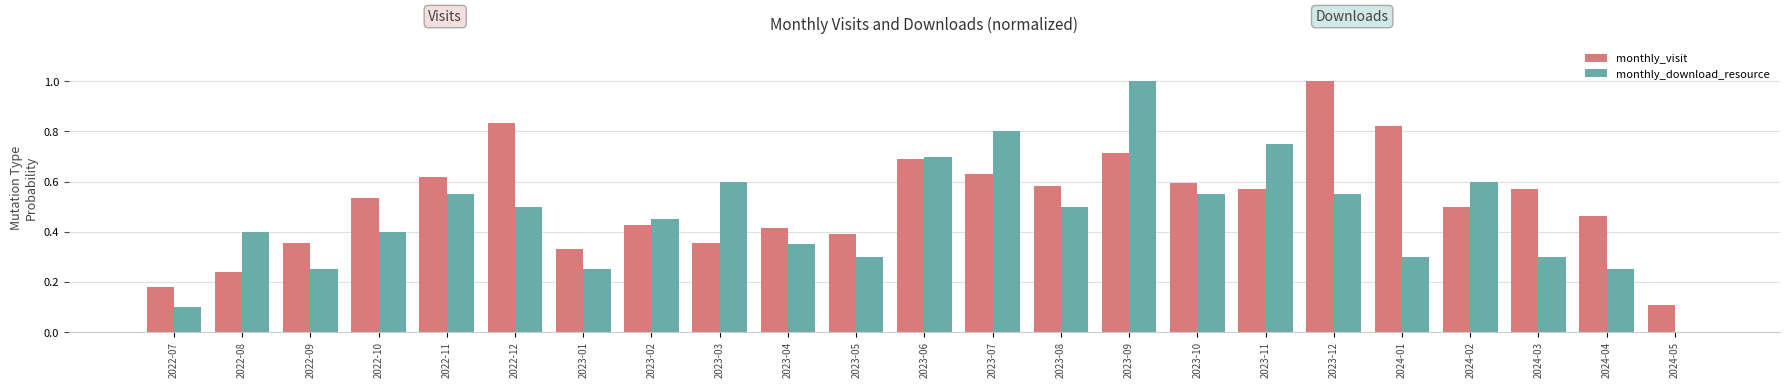

What is the sum of the monthly_download_resource values at 2023-12 and 2022-10?

1.0